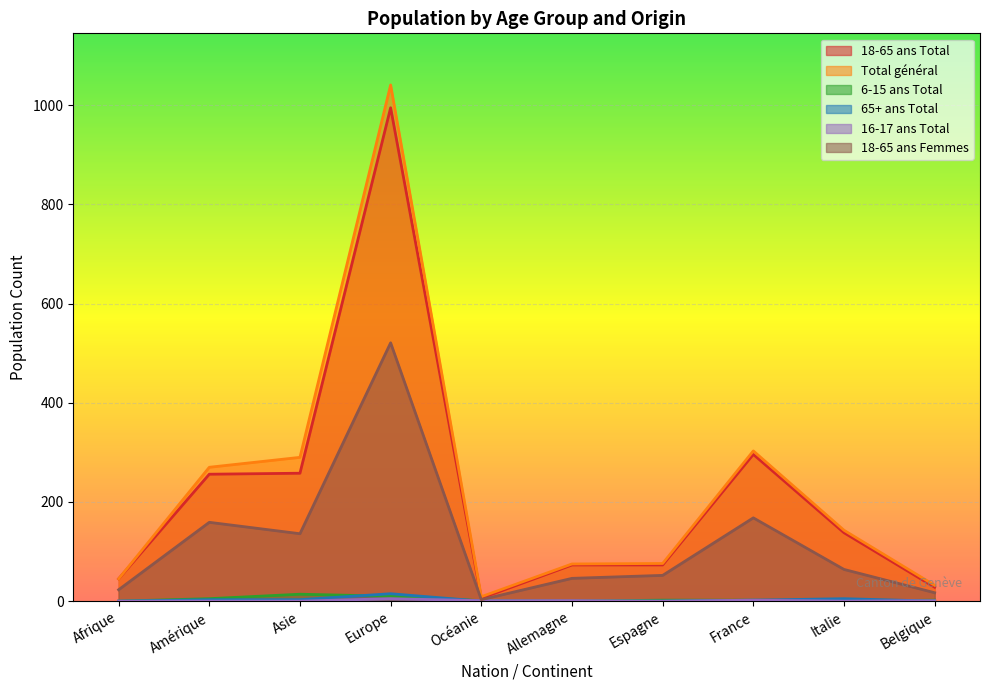

What are all the series names shown in the legend?

18-65 ans Total, Total général, 6-15 ans Total, 65+ ans Total, 16-17 ans Total, 18-65 ans Femmes